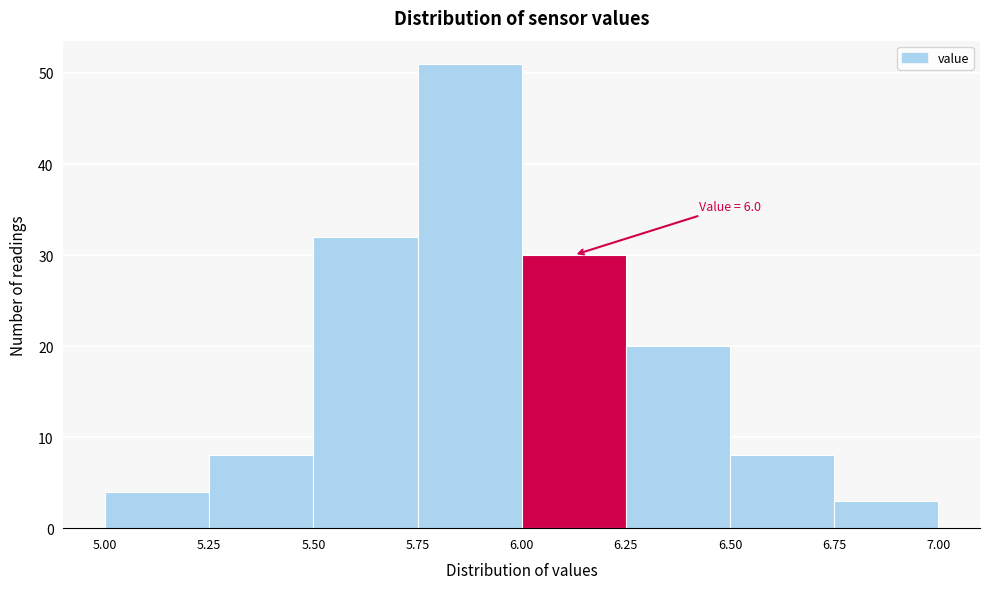

Over which range of the x-axis is the bar tallest?

5.75 to 6.00